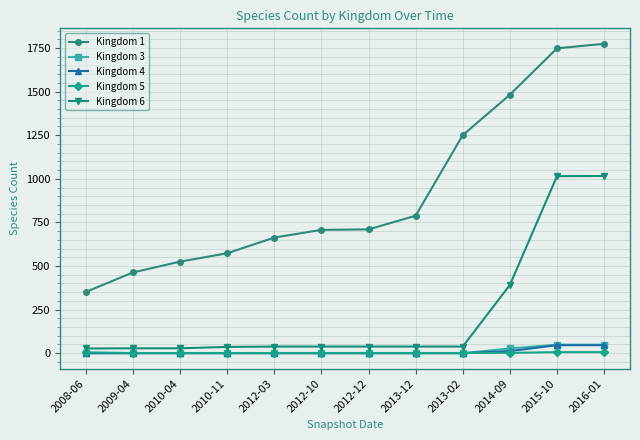

The value of Kingdom 6 at 2008-06 is 27. True or false?

True